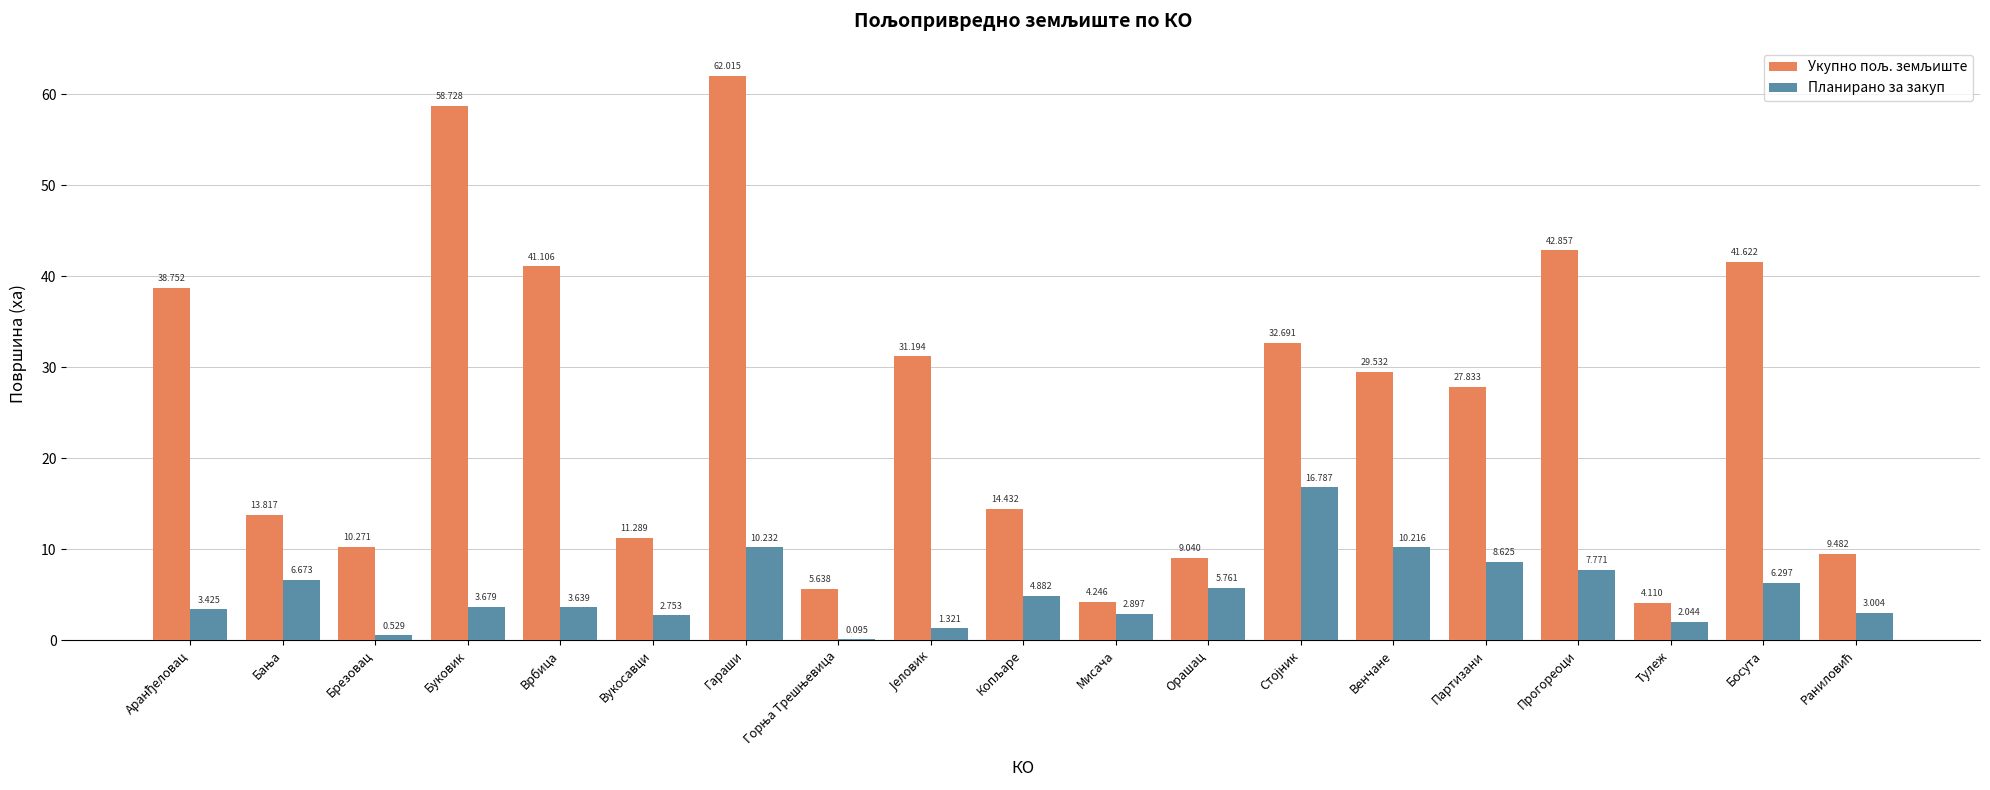

Which category has the highest value across all series?

Гараши